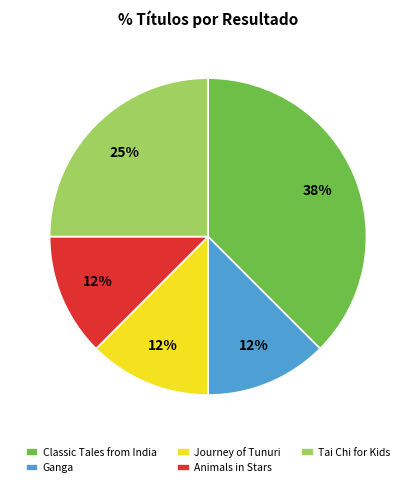

Is the sum of Animals in Stars and Tai Chi for Kids greater than half?

No